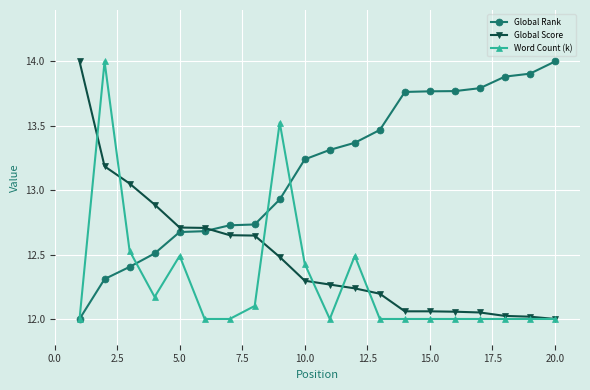

What is the minimum value for Global Score?

12.0